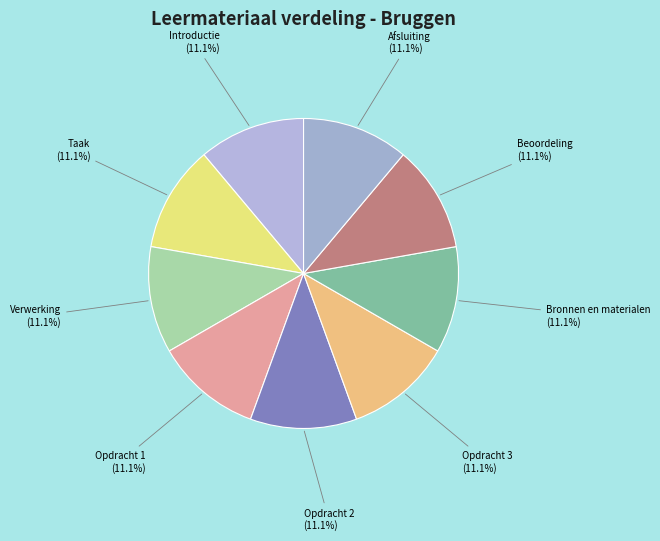

Which slice is the largest?

Afsluiting